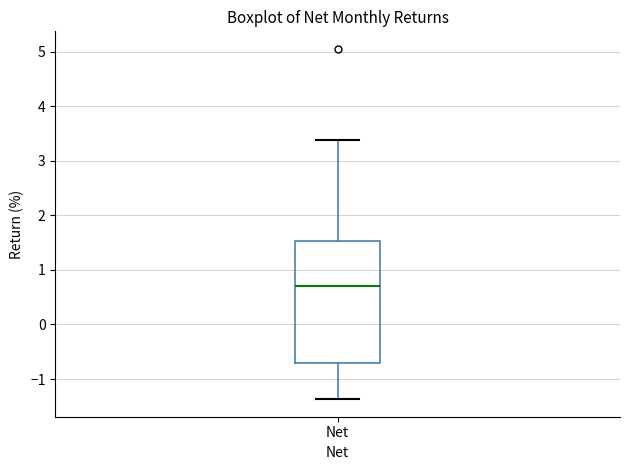

Read this box plot against the y-axis: the position of the median line, the range covered by the box, and the ends of both whiskers. The values are not printed on the chart, so give them approximately, as read against the axis.

median 0.7, box -0.7 to 1.5, whiskers -1.4 to 3.4